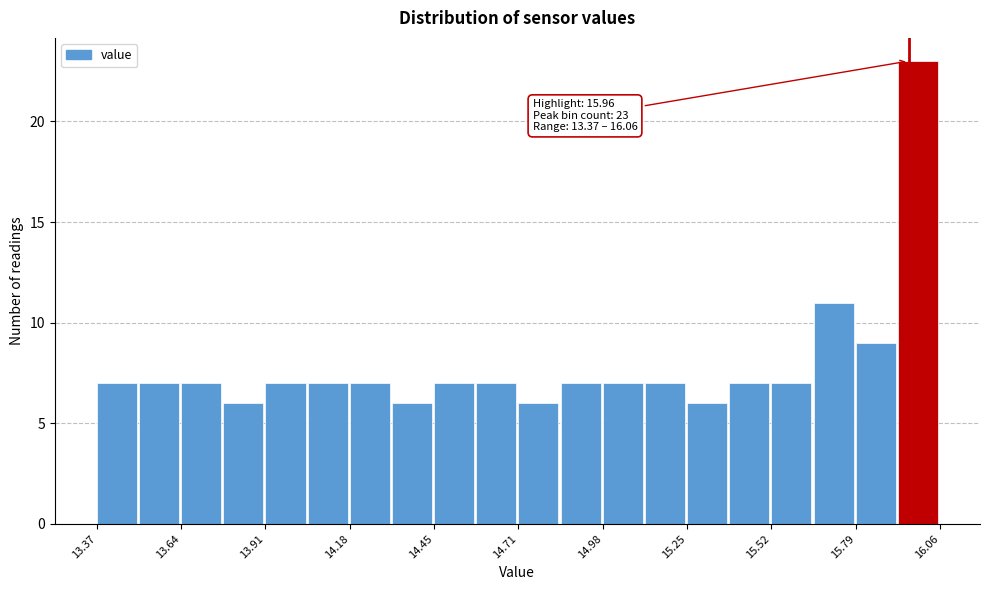

Around what value on the x-axis is the tallest bar? Give the approximate position of its centre, as read against the axis.

16.00